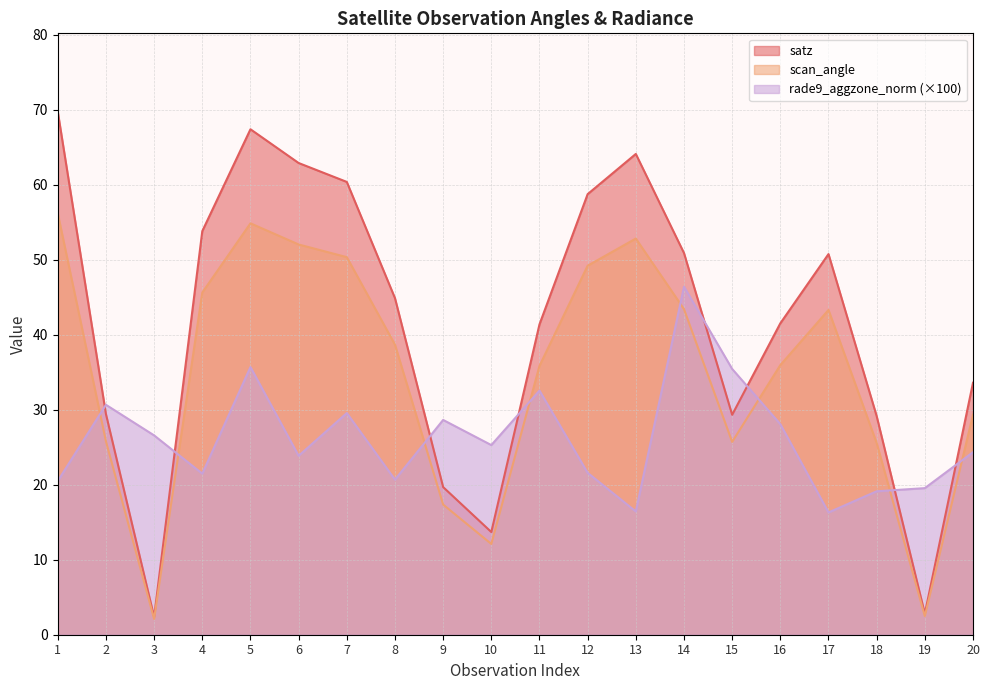

What are all the series names shown in the legend?

satz, scan_angle, rade9_aggzone_norm (×100)